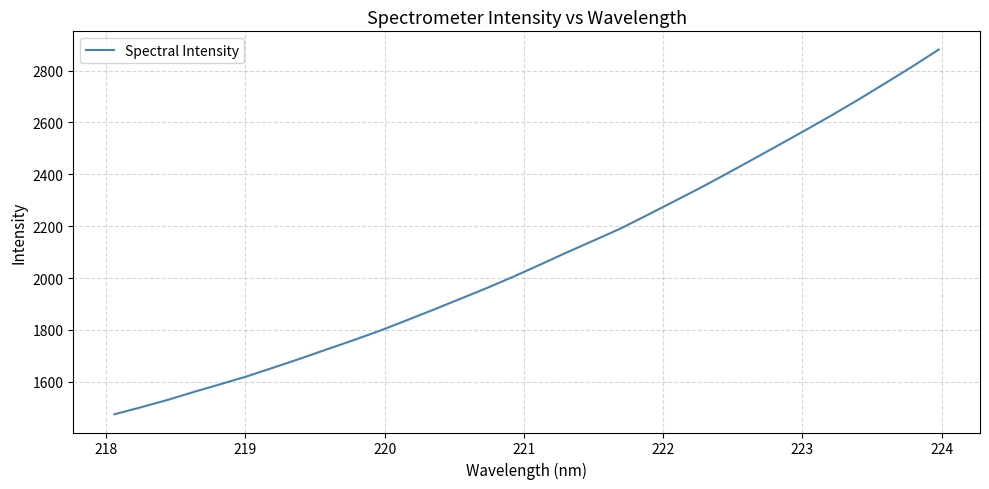

What is the difference between the maximum and minimum values?

1406.4